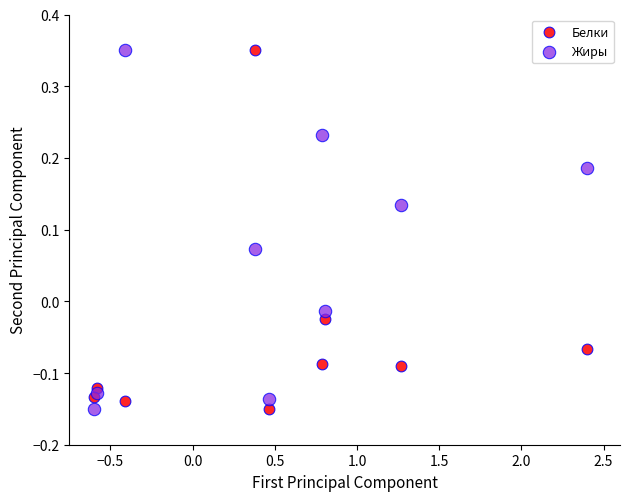

What is the X range (max minus min) for the scatter plot?

3.0